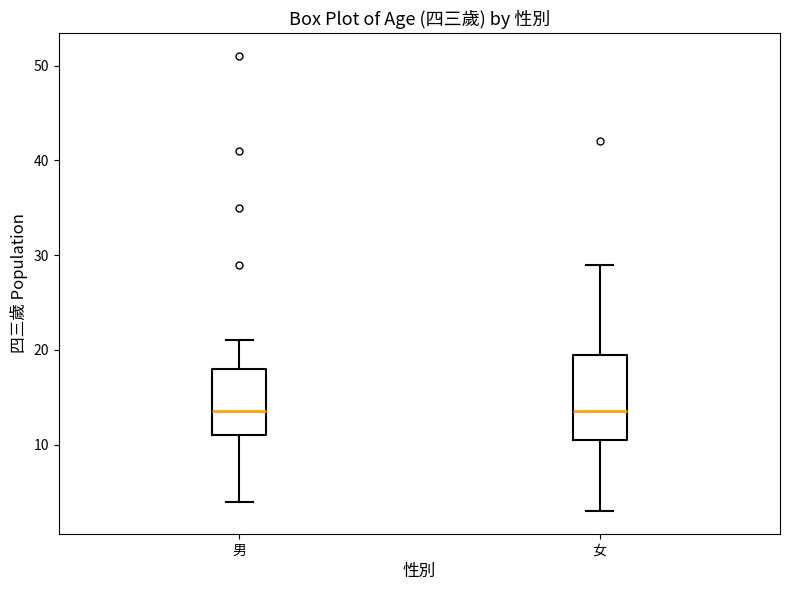

Reading left to right, read every box against the y-axis: the position of its median line, the range the box covers, and the ends of its whiskers. The values are not printed on the chart, so give them approximately, as read against the axis.

男: median 14, box 11 to 18, whiskers 4 to 21
女: median 14, box 11 to 20, whiskers 3 to 29